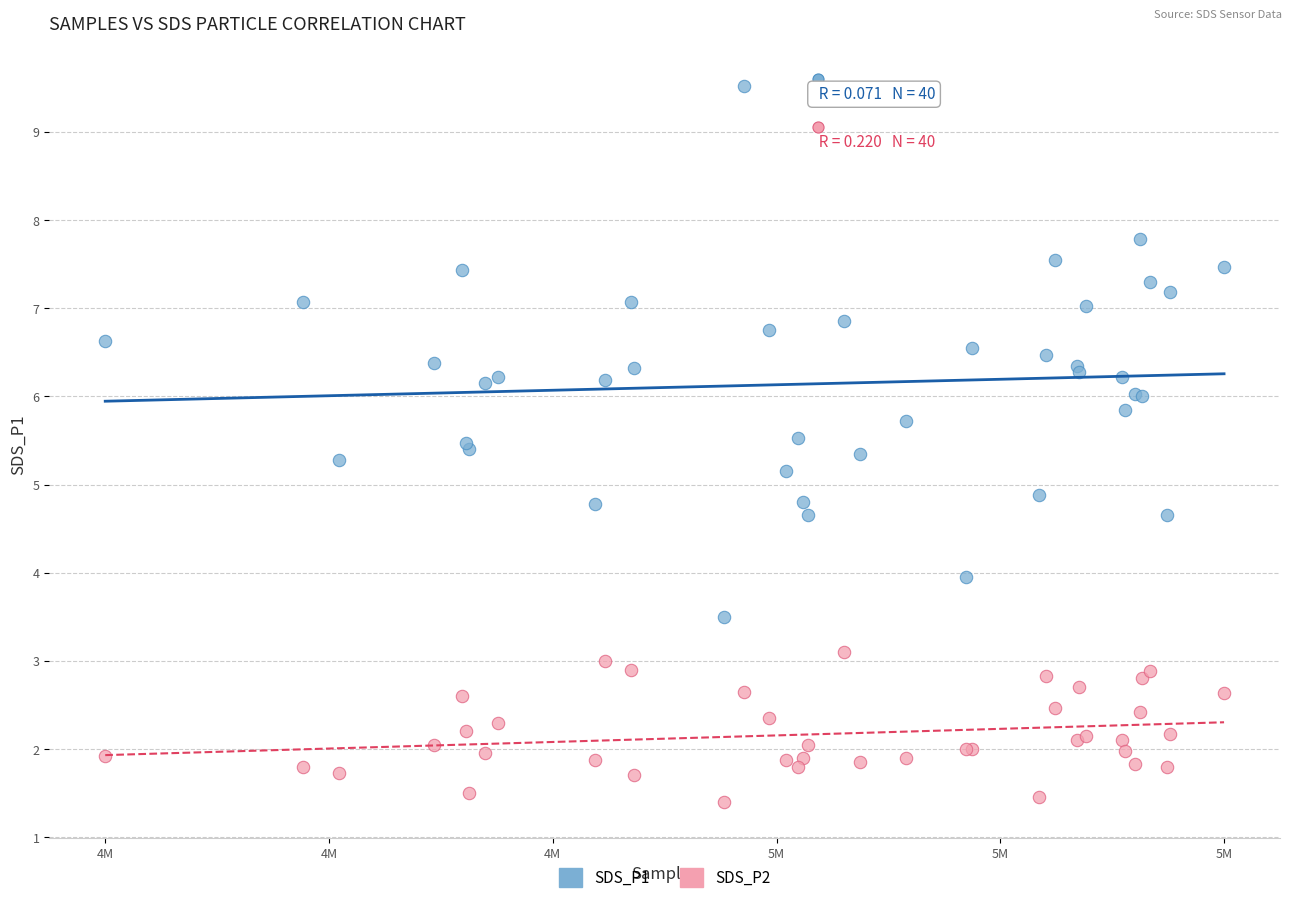

Which series has the largest Y range (max minus min)?

SDS_P1